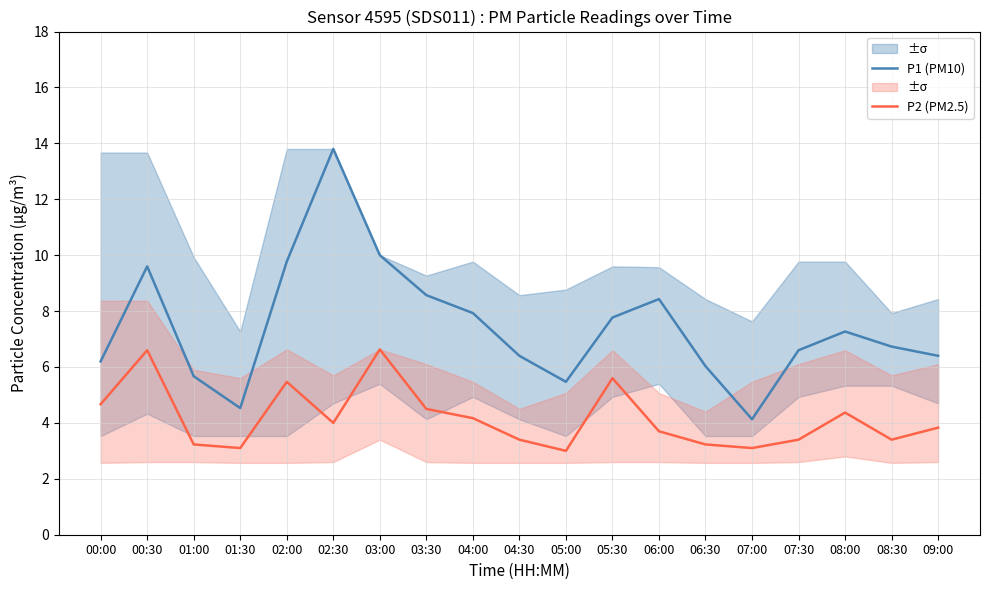

What are all the series names shown in the legend?

P1 (PM10), P2 (PM2.5)